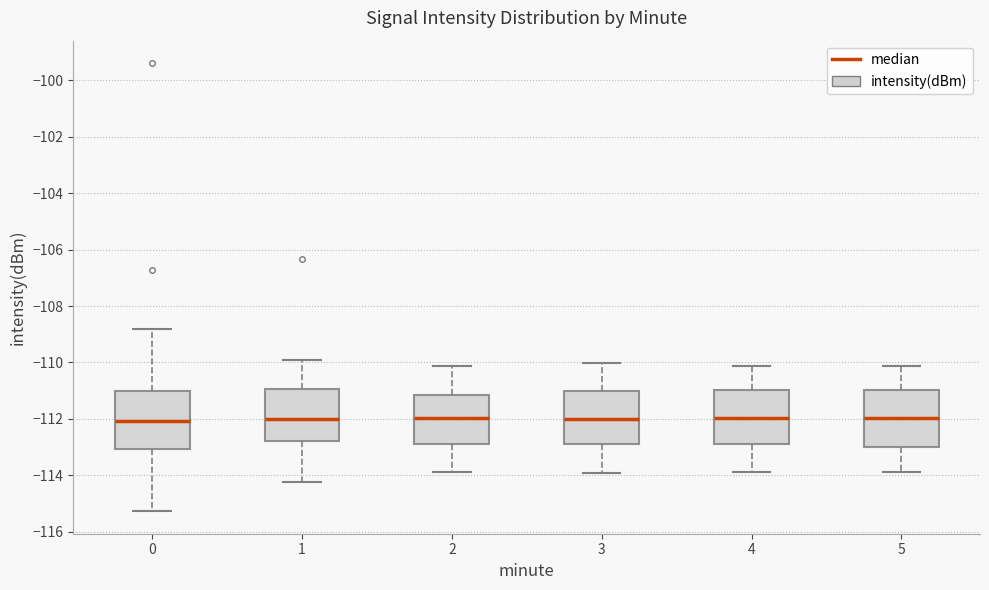

Reading left to right, read every box against the y-axis: the position of its median line, the range the box covers, and the ends of its whiskers. The values are not printed on the chart, so give them approximately, as read against the axis.

0: median -112.0, box -113.0 to -111.0, whiskers -115.2 to -108.8
1: median -112.0, box -112.8 to -111.0, whiskers -114.2 to -109.8
2: median -112.0, box -112.8 to -111.2, whiskers -113.8 to -110.2
3: median -112.0, box -113.0 to -111.0, whiskers -114.0 to -110.0
4: median -112.0, box -112.8 to -111.0, whiskers -113.8 to -110.2
5: median -112.0, box -113.0 to -111.0, whiskers -113.8 to -110.2